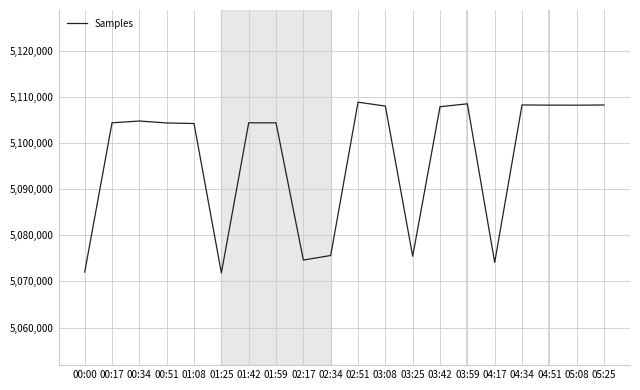

Is it true that the value at 00:34 is 5104806?

True